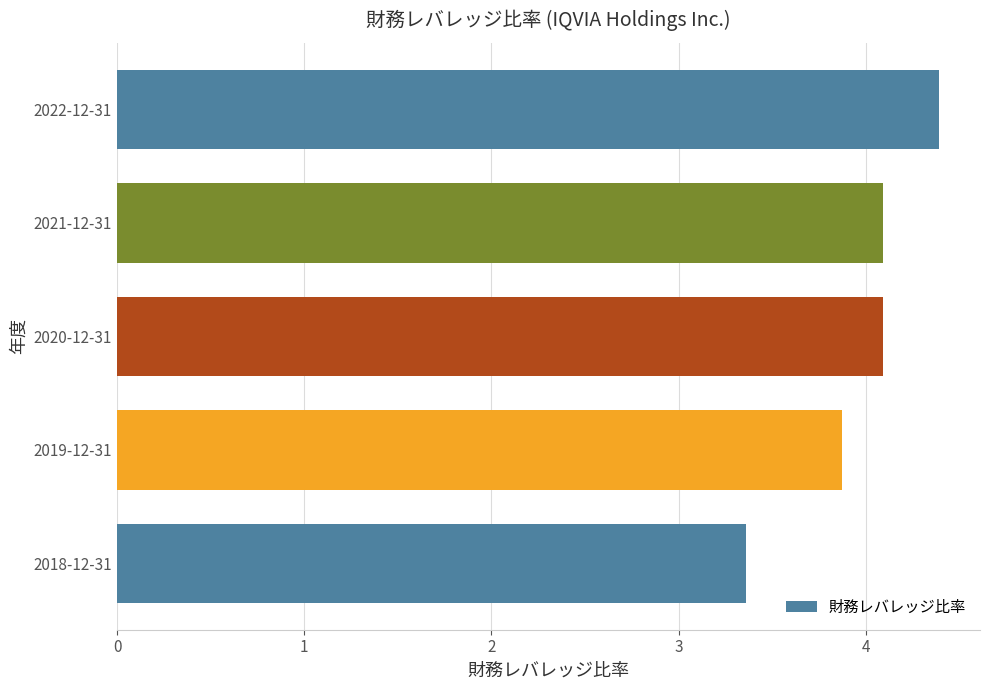

Which category has the lowest value across all series?

2018-12-31